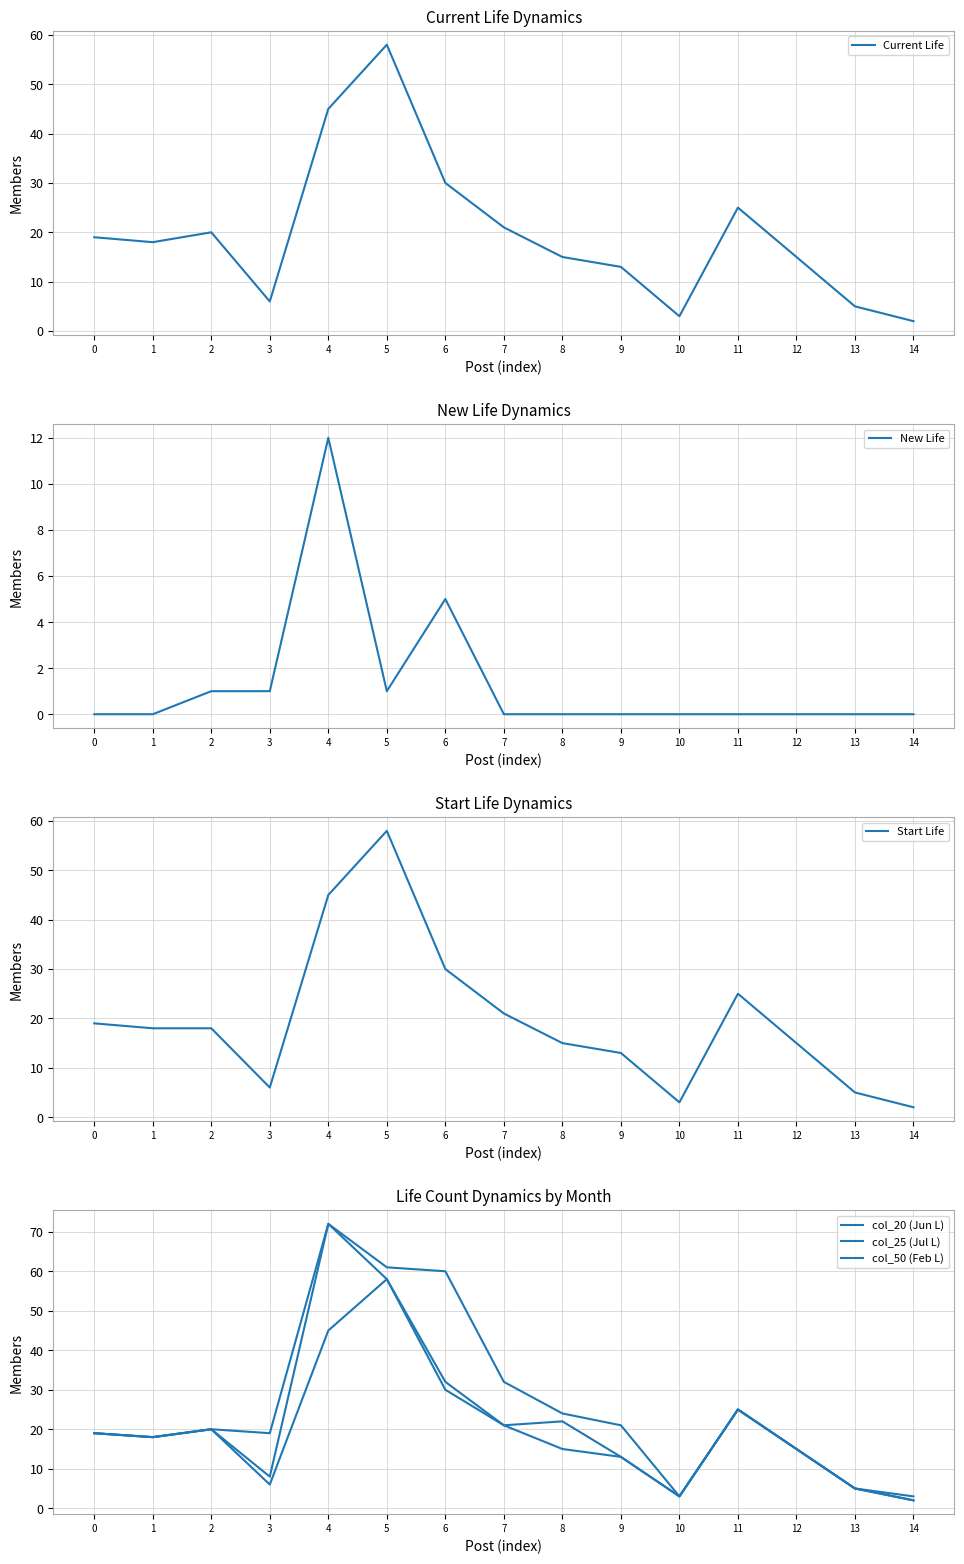

List the series in order of their peak value, lowest first.

New Life, Current Life, Start Life, col_20 (Jun L), col_25 (Jul L), col_50 (Feb L)